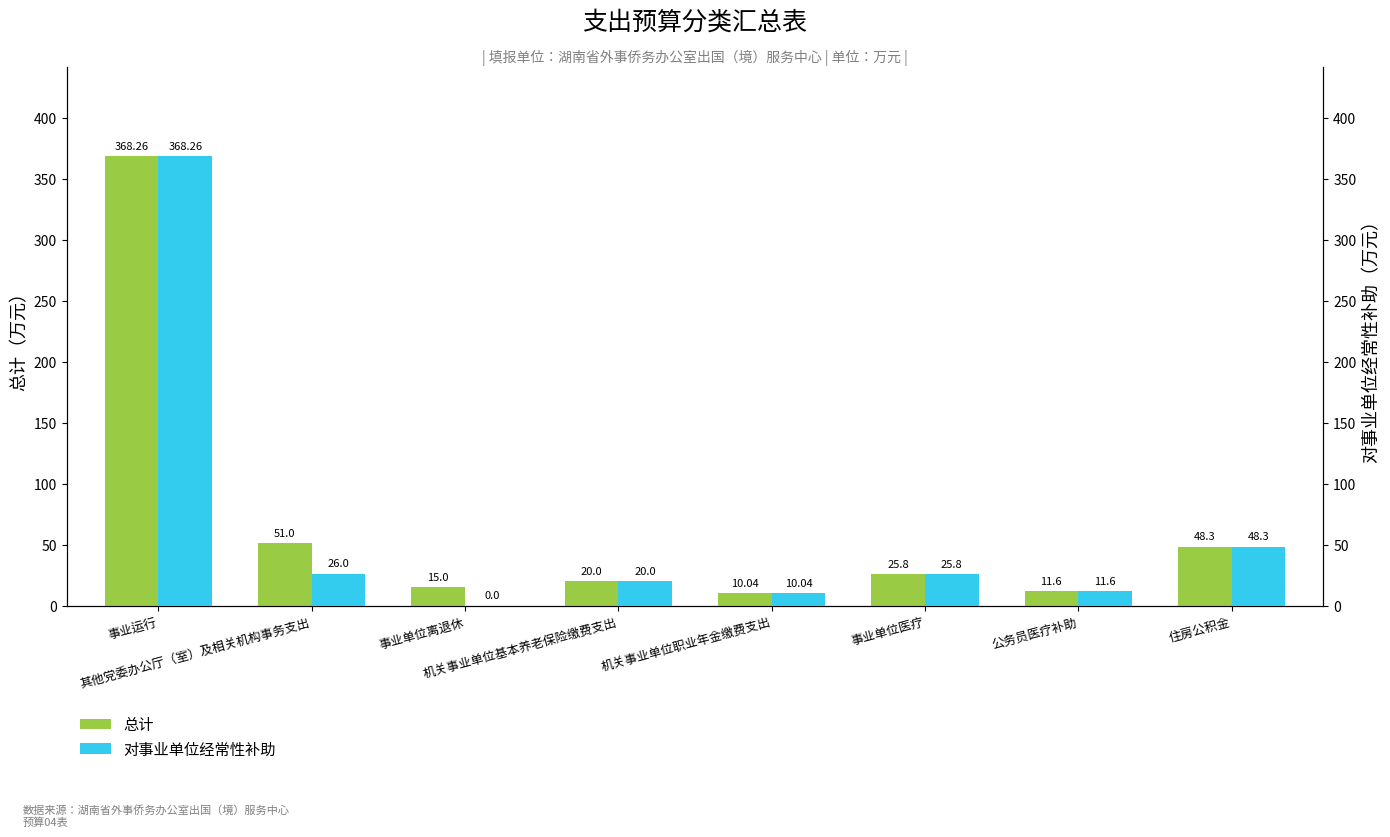

Reading left to right, transcribe all the data shown in this chart.

总计: 368.3	51.0	15.0	20.0	10.0	25.8	11.6	48.3
对事业单位经常性补助: 368.3	26.0	0.0	20.0	10.0	25.8	11.6	48.3